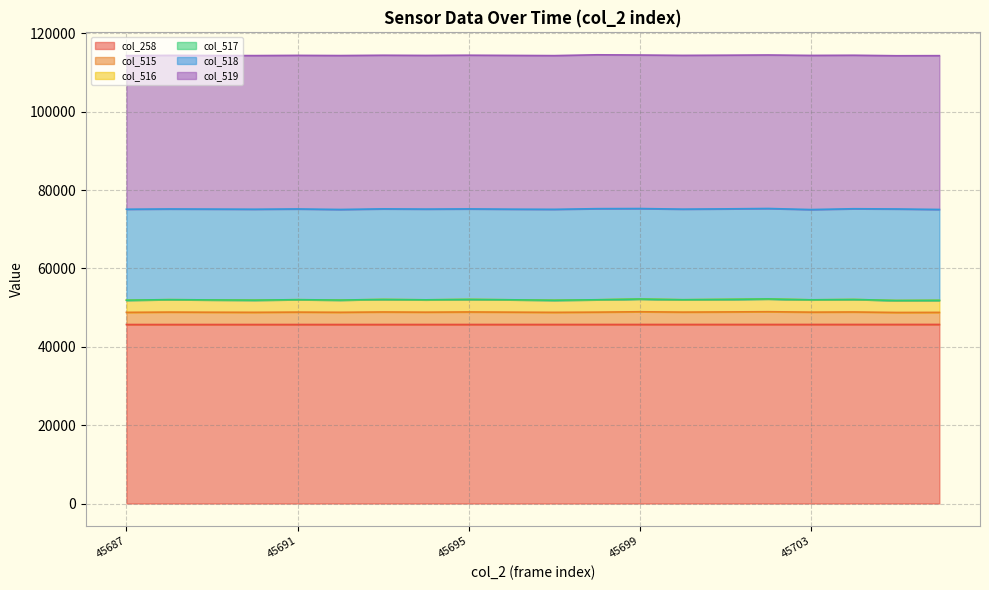

True or false: col_515 has more than 0 points higher than both neighbors.

True